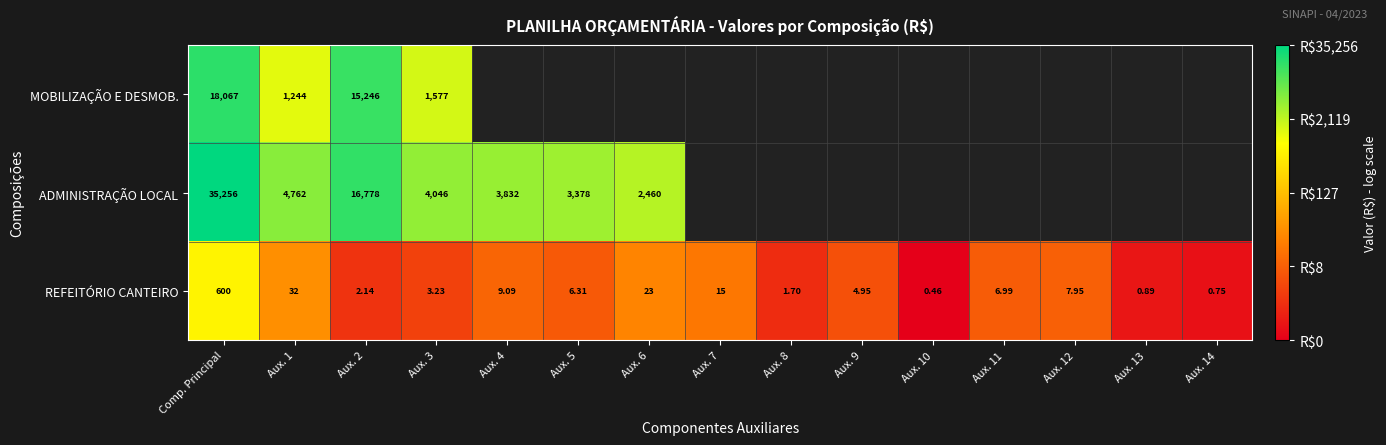

What is the difference between the highest and lowest values at Aux. 2?

16775.9